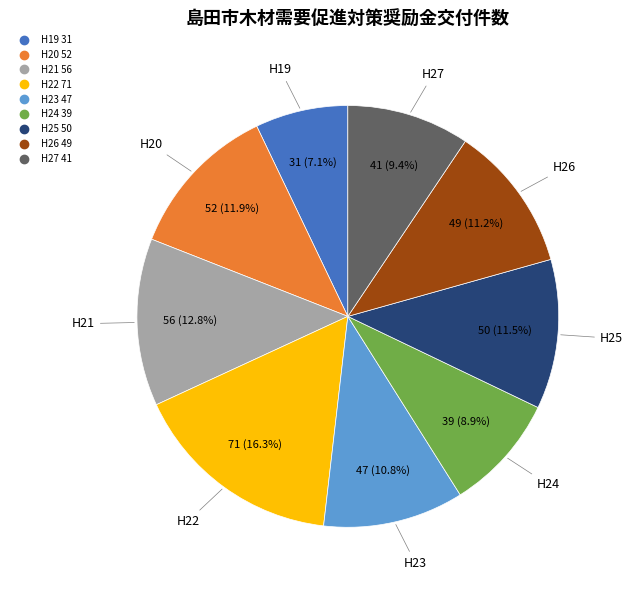

What is the largest slice in the pie chart?

H22